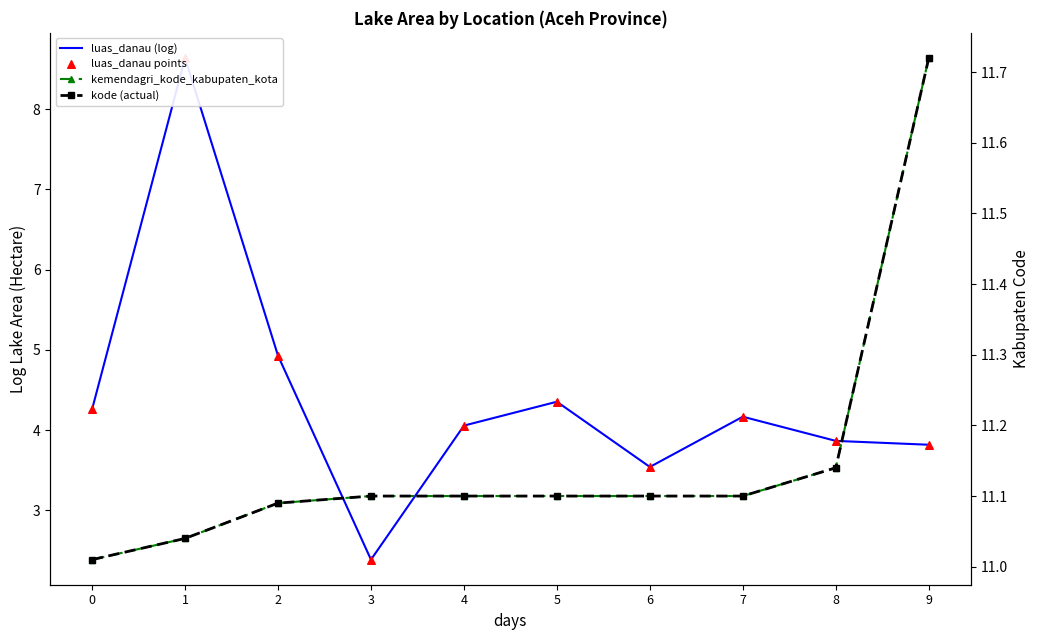

Which series reaches the maximum Y coordinate?

kemendagri_kode_kabupaten_kota